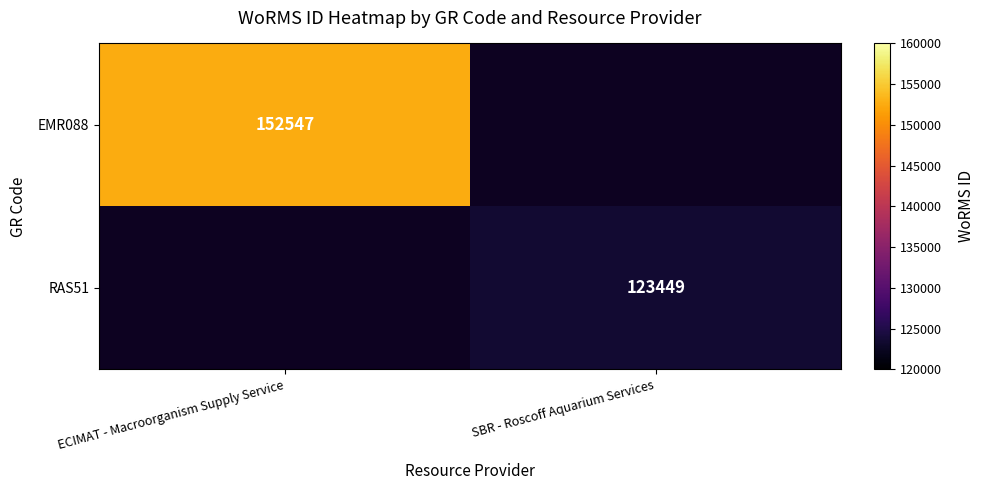

The value of EMR088 at ECIMAT - Macroorganism Supply Service is 71187. True or false?

False